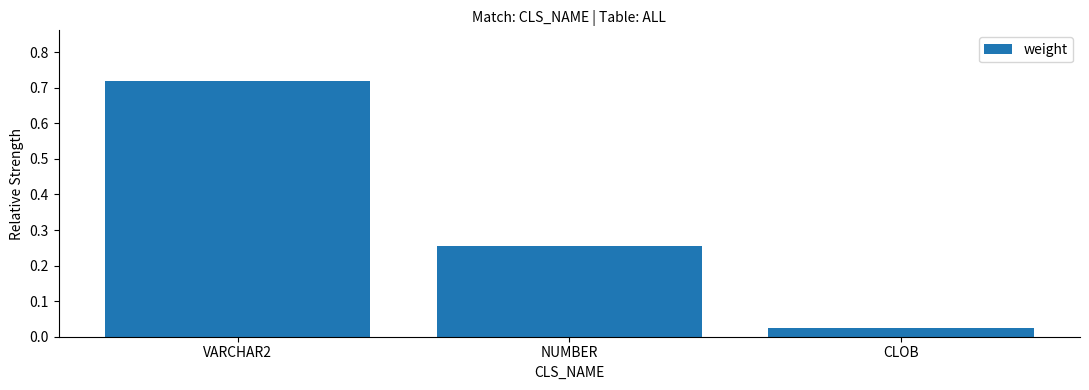

Rank the categories by value from highest to lowest.

VARCHAR2, NUMBER, CLOB